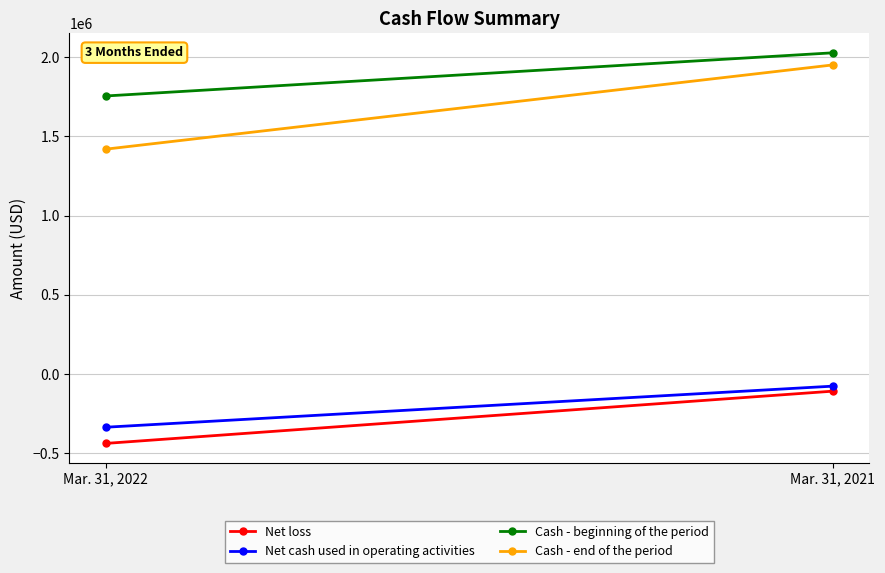

Between Mar. 31, 2021 and Mar. 31, 2022, which is larger?

Mar. 31, 2021